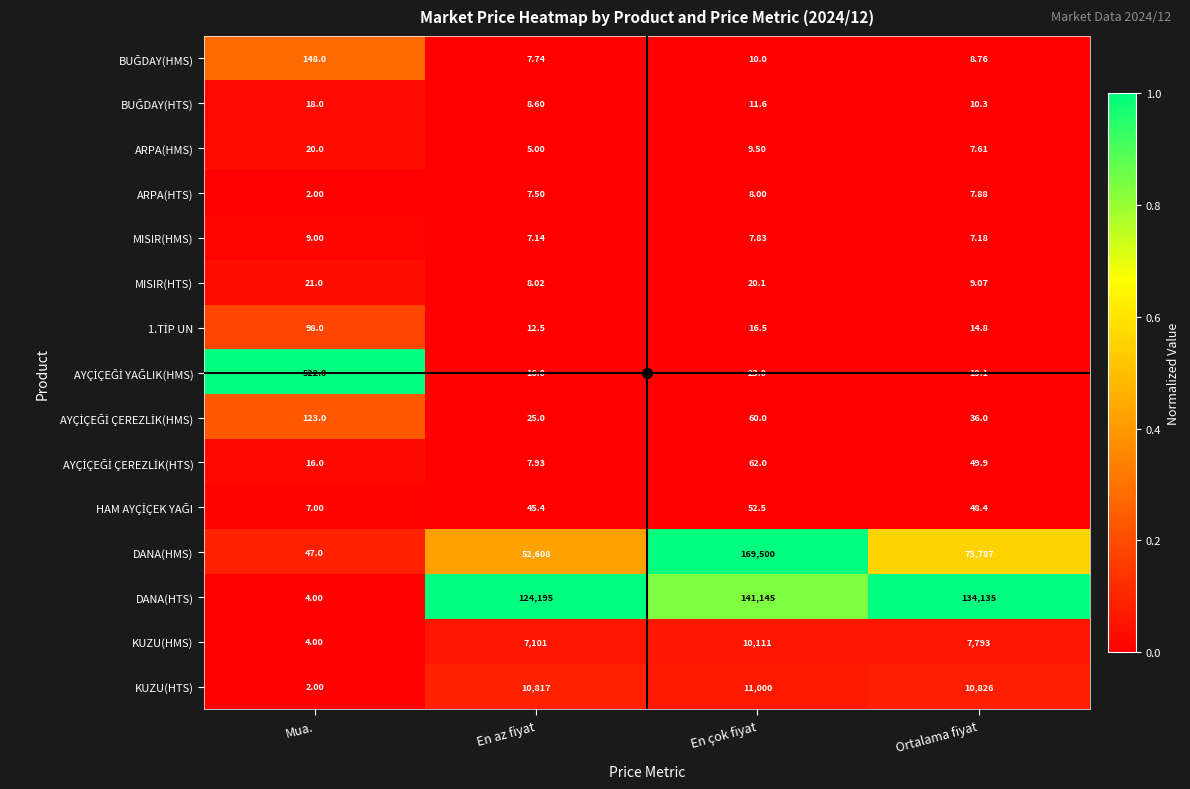

Count the number of data series in this chart.

15